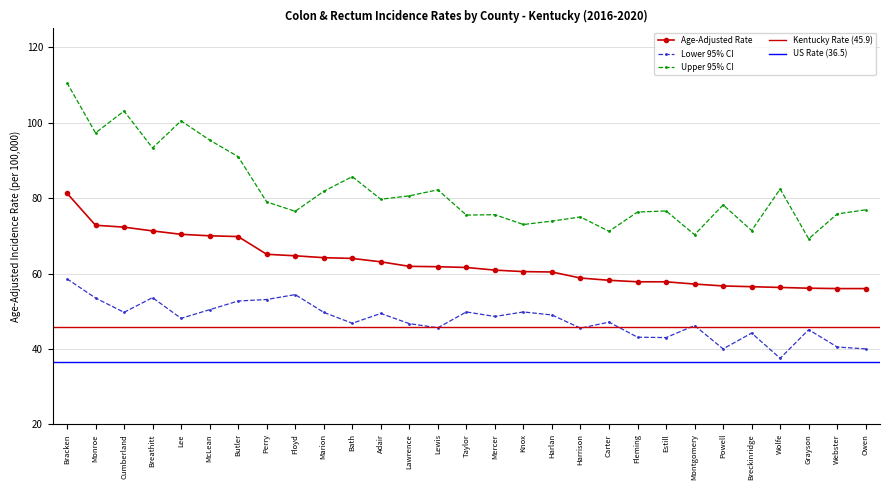

Which category has the lowest value in the Age-Adjusted Rate series?

Webster